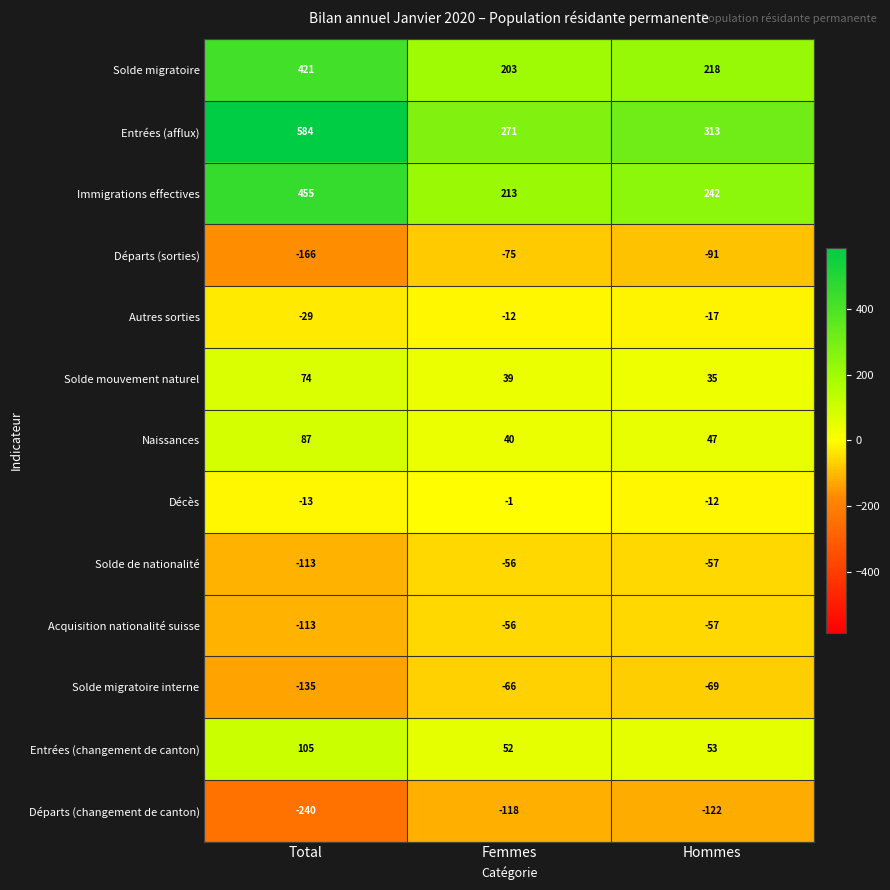

How many Solde mouvement naturel values are between 35 and 74?

3